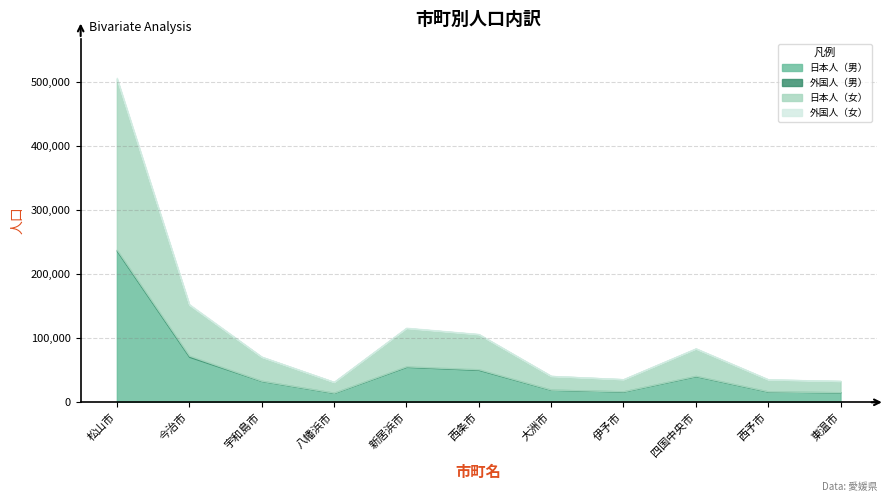

What value does the 日本人（女） series have at 四国中央市, to the nearest 10?

42480